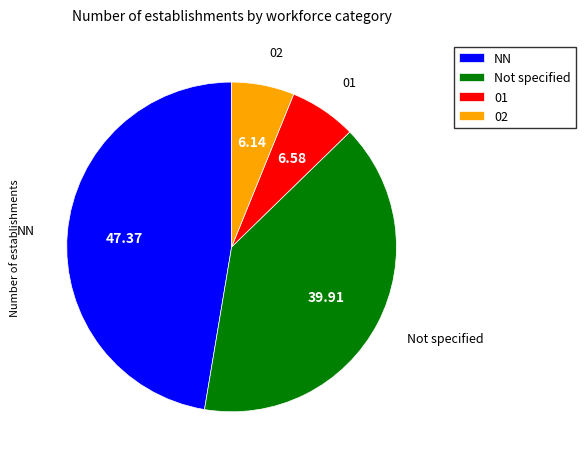

Approximately how many times larger is the value at Not specified compared to 01?

6.1